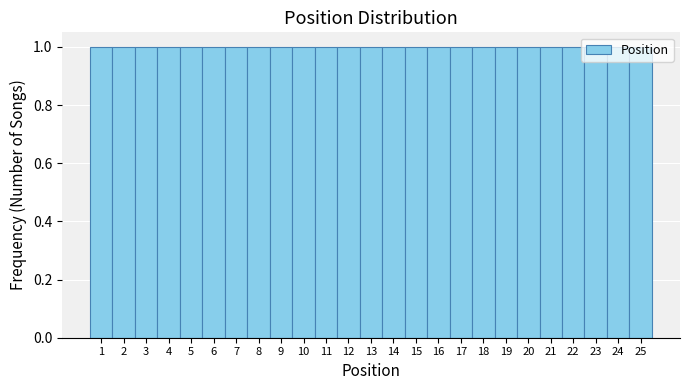

Reading left to right, transcribe this chart: for each bar, give the range it covers on the x-axis and its height. The values are not printed on the chart, so give them approximately, as read against the axis.

0.5 to 1.5: 1
1.5 to 2.5: 1
2.5 to 3.5: 1
3.5 to 4.5: 1
4.5 to 5.5: 1
5.5 to 6.5: 1
6.5 to 7.5: 1
7.5 to 8.5: 1
8.5 to 9.5: 1
9.5 to 10.5: 1
10.5 to 11.5: 1
11.5 to 12.5: 1
12.5 to 13.5: 1
13.5 to 14.5: 1
14.5 to 15.5: 1
15.5 to 16.5: 1
16.5 to 17.5: 1
17.5 to 18.5: 1
18.5 to 19.5: 1
19.5 to 20.5: 1
20.5 to 21.5: 1
21.5 to 22.5: 1
22.5 to 23.5: 1
23.5 to 24.5: 1
24.5 to 25.5: 1